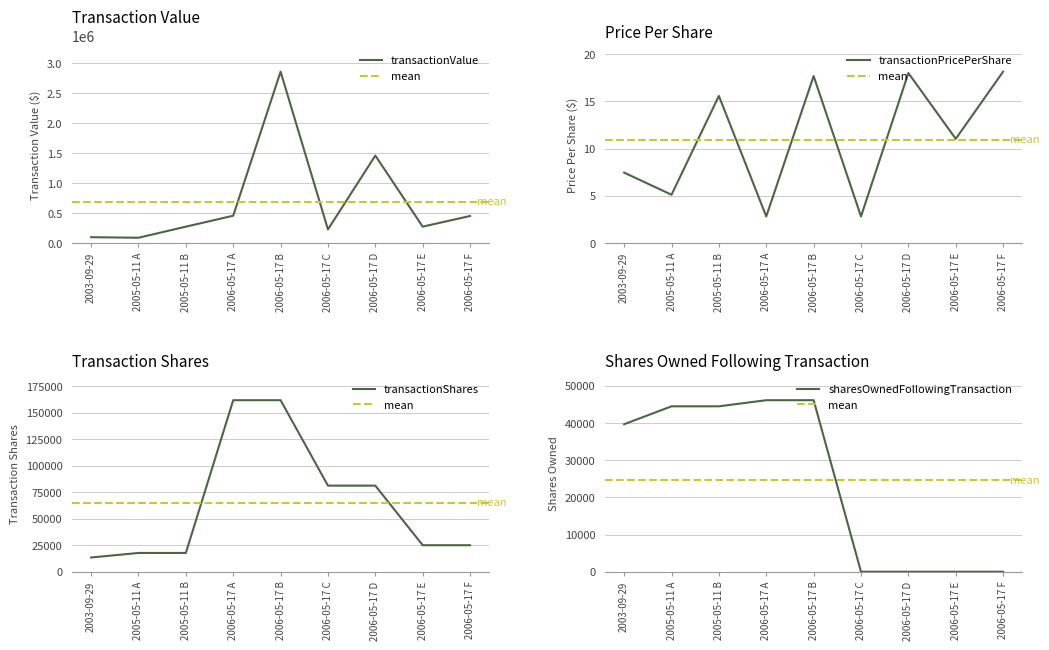

What is the maximum value shown in the chart?

2858673.0